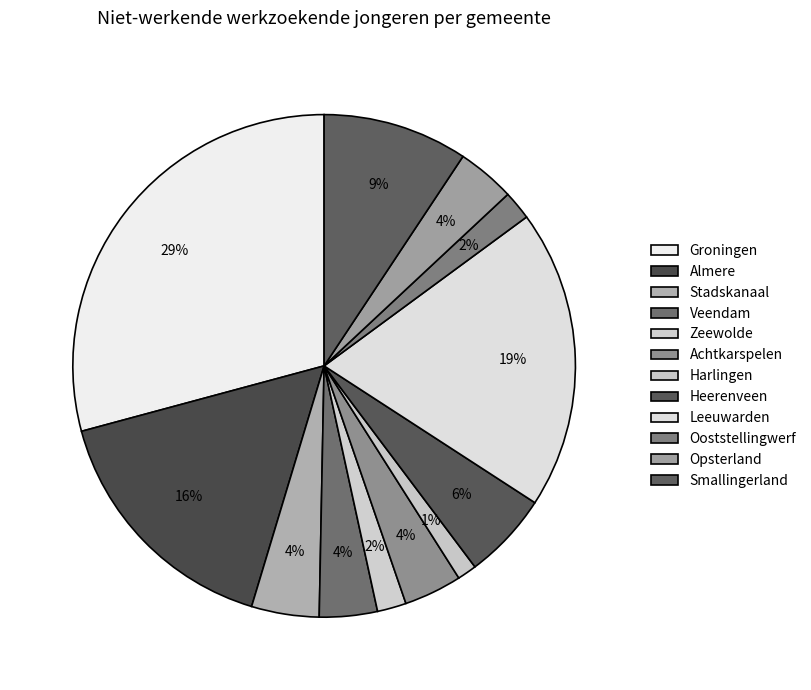

How many slices are in this pie chart?

12